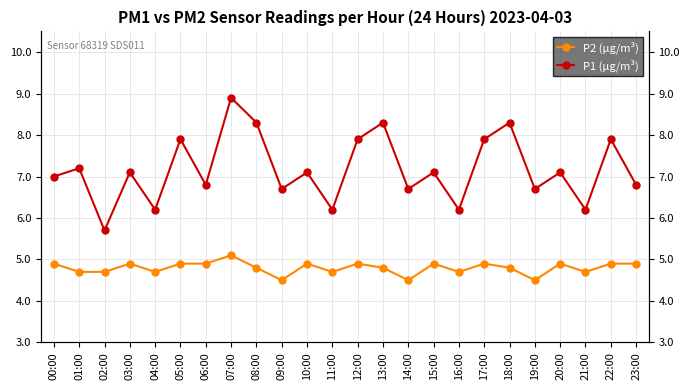

Which category has the highest value in the P1 (µg/m³) series?

07:00